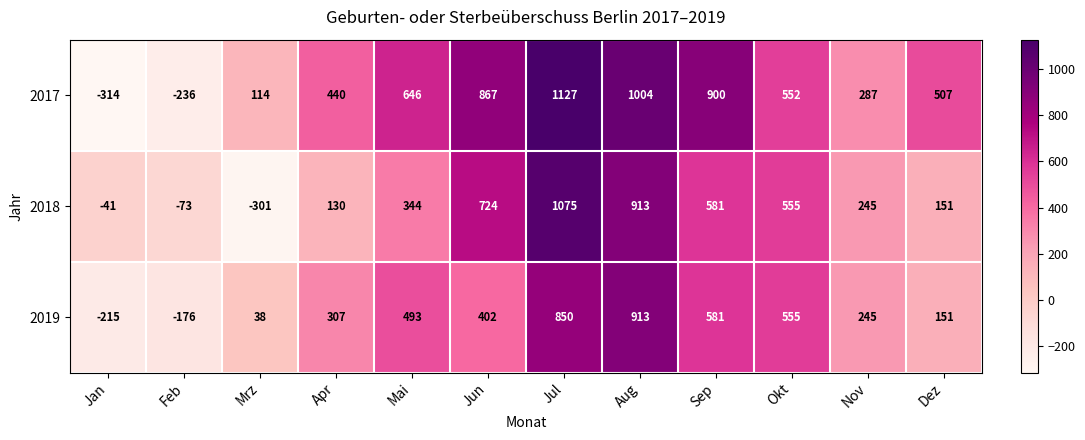

At how many categories does at least one series exceed 215?

9